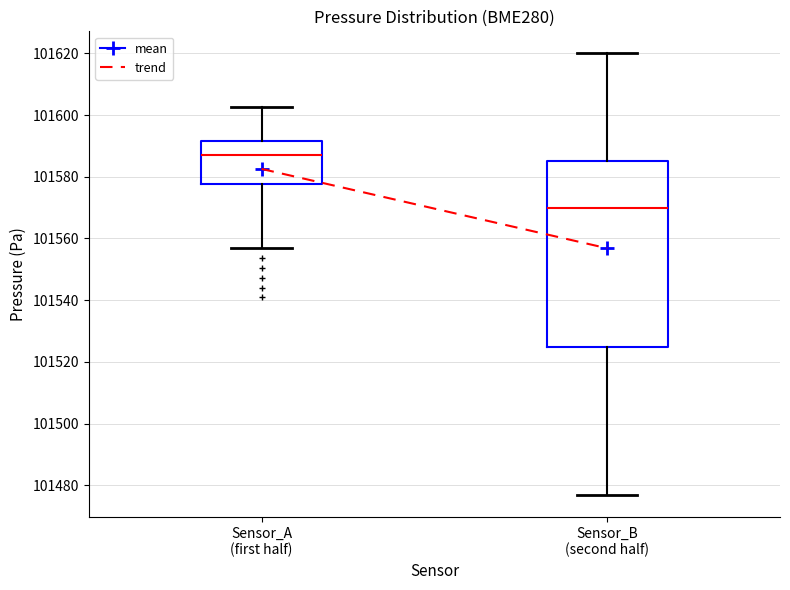

Comparing the boxes themselves (not the whiskers), which one is the tallest?

Sensor_B (second half)